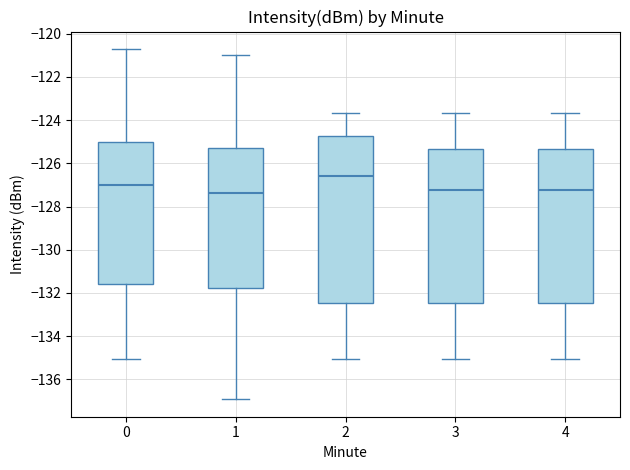

Comparing the boxes themselves (not the whiskers), which one is the tallest?

2